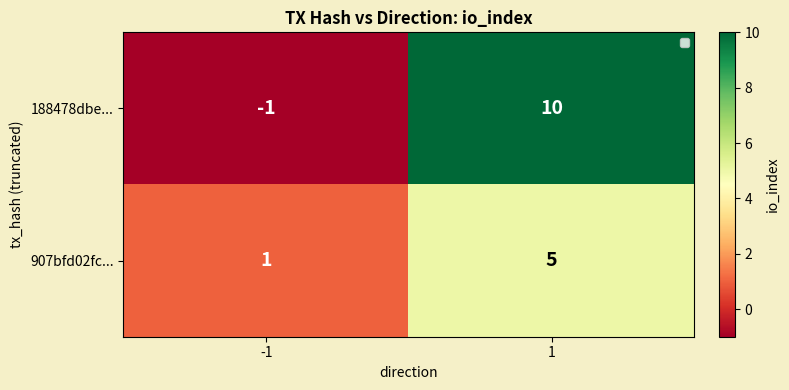

At which category does the chart reach its peak across all series?

1